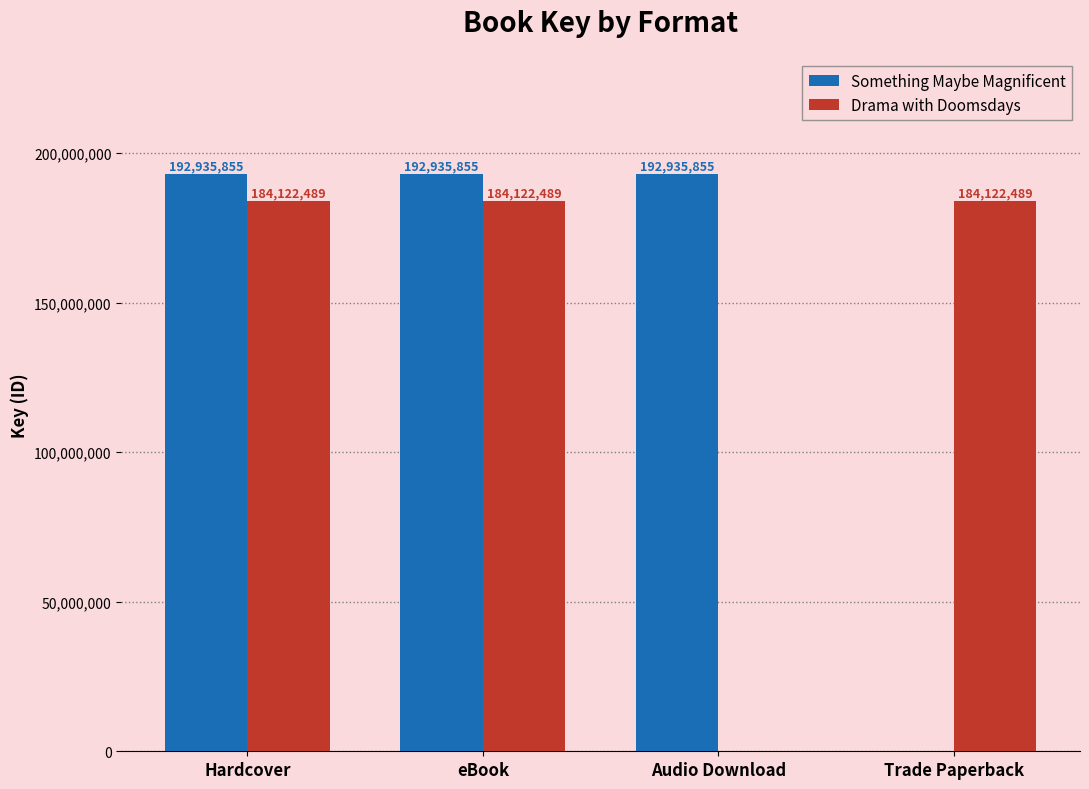

Reading right to left, what are all the values shown in this chart?

Something Maybe Magnificent: Trade Paperback=0	Audio Download=192935855	eBook=192935855	Hardcover=192935855
Drama with Doomsdays: Trade Paperback=184122489	Audio Download=0	eBook=184122489	Hardcover=184122489